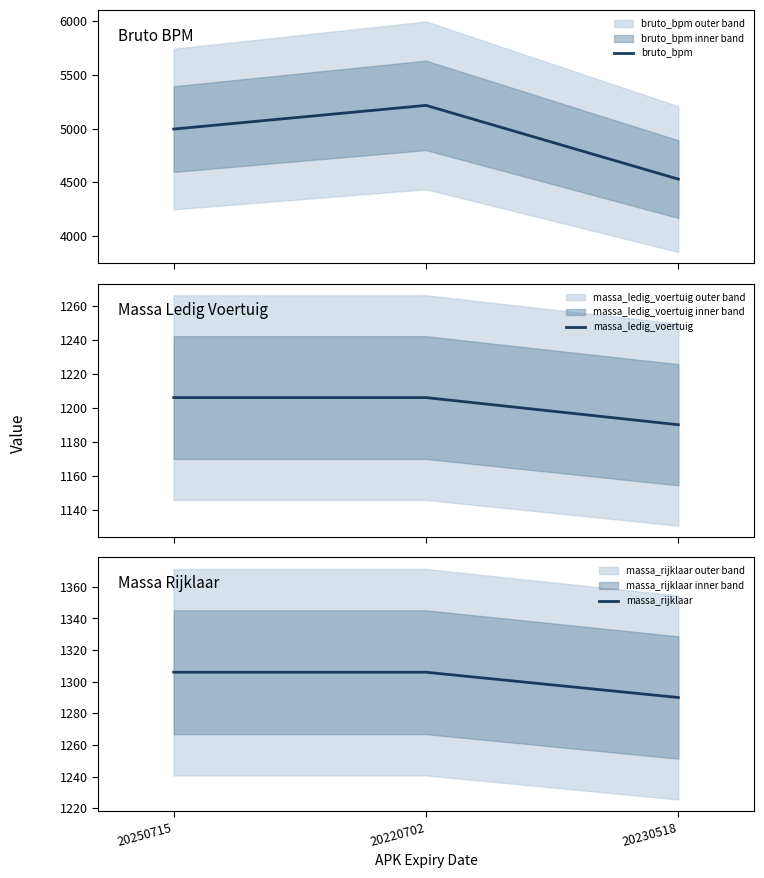

The value of massa_rijklaar at 20220702 is 1306. True or false?

True